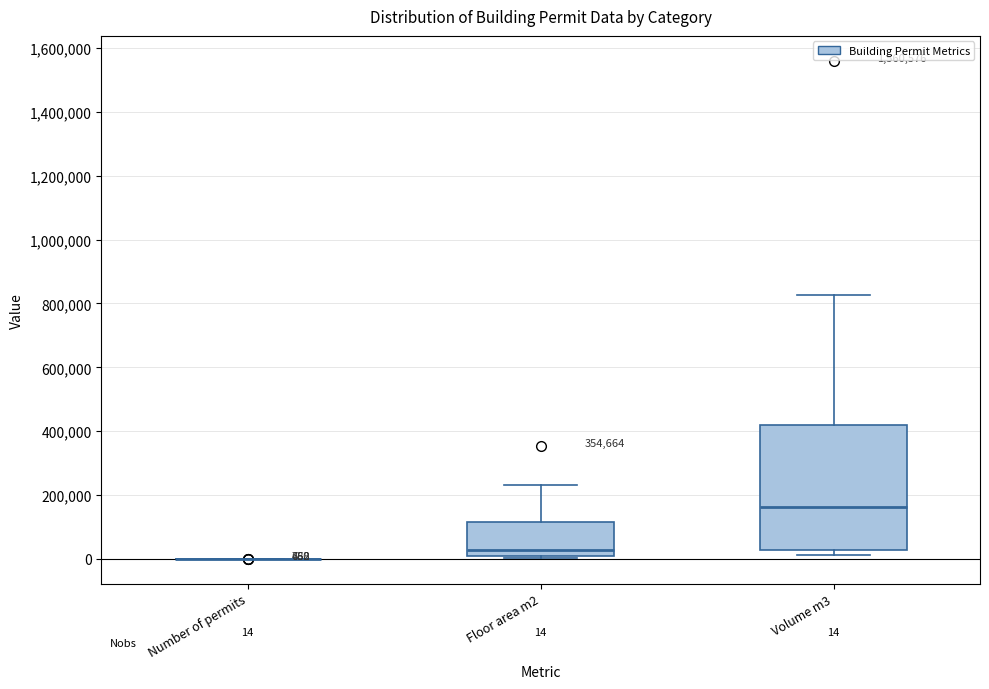

Which box is the tallest, from its lower edge to its upper edge?

Volume m3